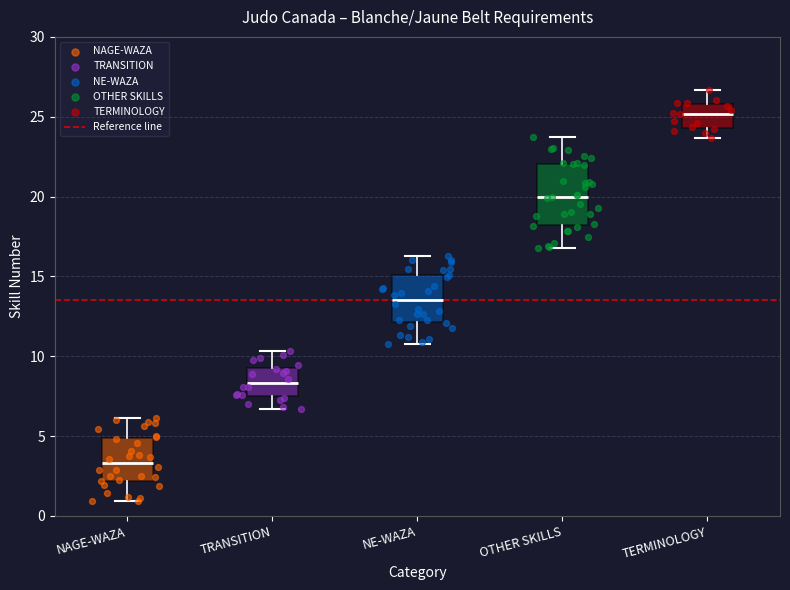

Reading left to right, read every box against the y-axis: the position of its median line, the range the box covers, and the ends of its whiskers. The values are not printed on the chart, so give them approximately, as read against the axis.

NAGE-WAZA: median 3.5, box 2.0 to 5.0, whiskers 1.0 to 6.0
TRANSITION: median 8.5, box 7.5 to 9.5, whiskers 6.5 to 10.5
NE-WAZA: median 13.5, box 12.0 to 15.0, whiskers 11.0 to 16.0
OTHER SKILLS: median 20.0, box 18.0 to 22.0, whiskers 17.0 to 23.5
TERMINOLOGY: median 25.0, box 24.5 to 26.0, whiskers 23.5 to 26.5